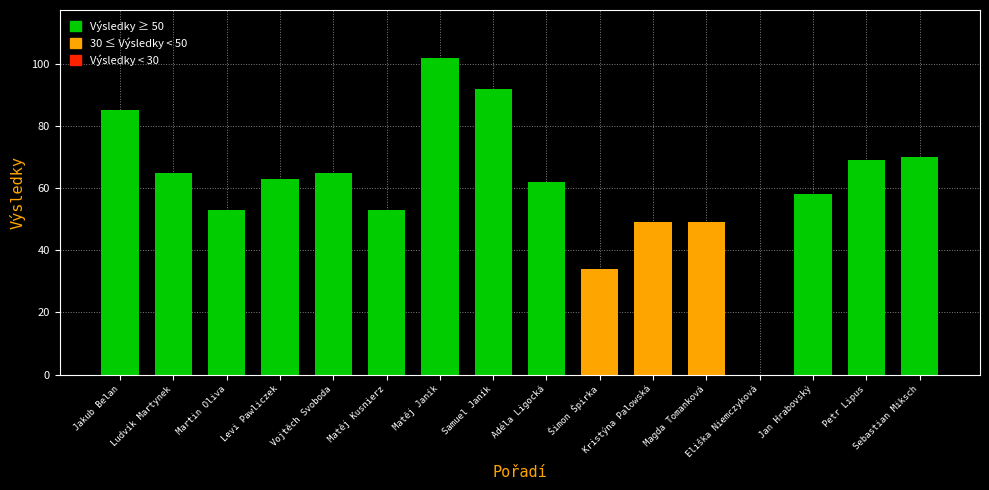

What is the label of the 4th bar from the left?

Levi Pawliczek